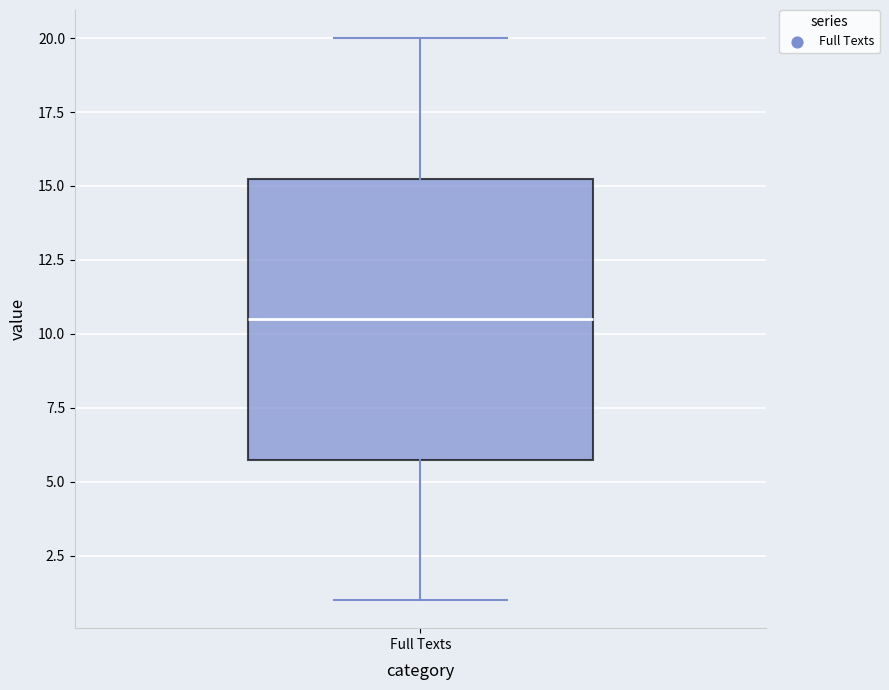

Transcribe this box plot: give where the median line is, the range the box spans, and where the two whiskers end, as read against the y-axis. The values are not printed on the chart, so give them approximately, as read against the axis.

median 10.5, box 6.0 to 15.5, whiskers 1.0 to 20.0